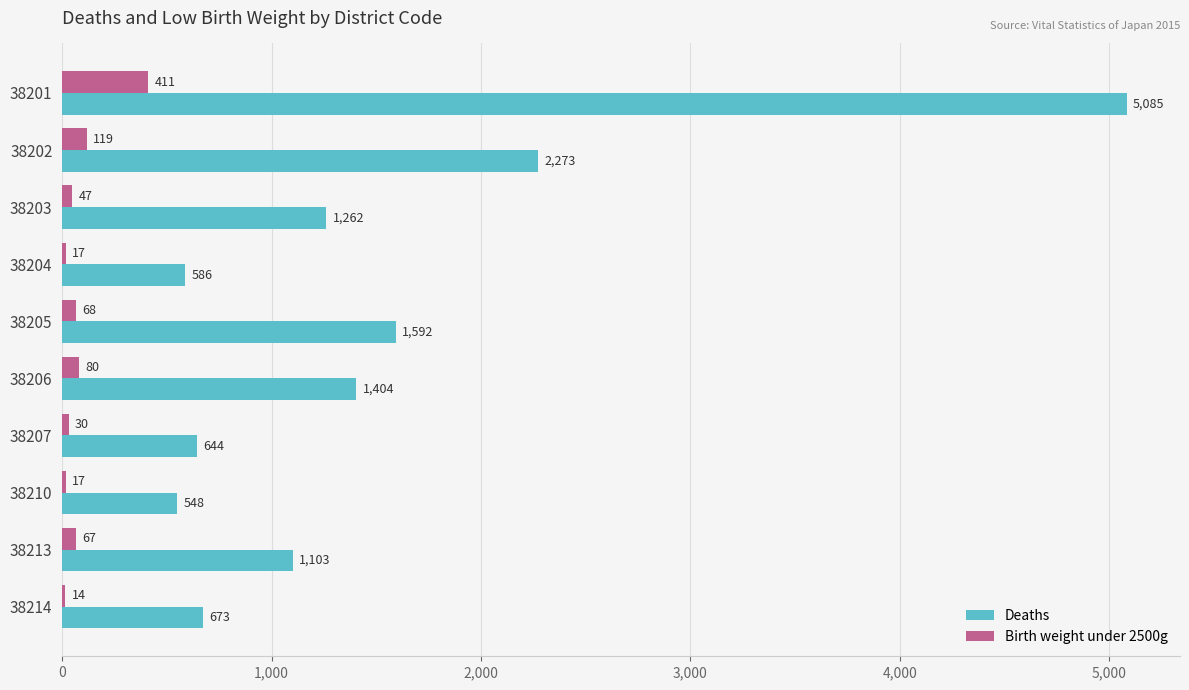

What is the maximum value shown in the chart?

5085